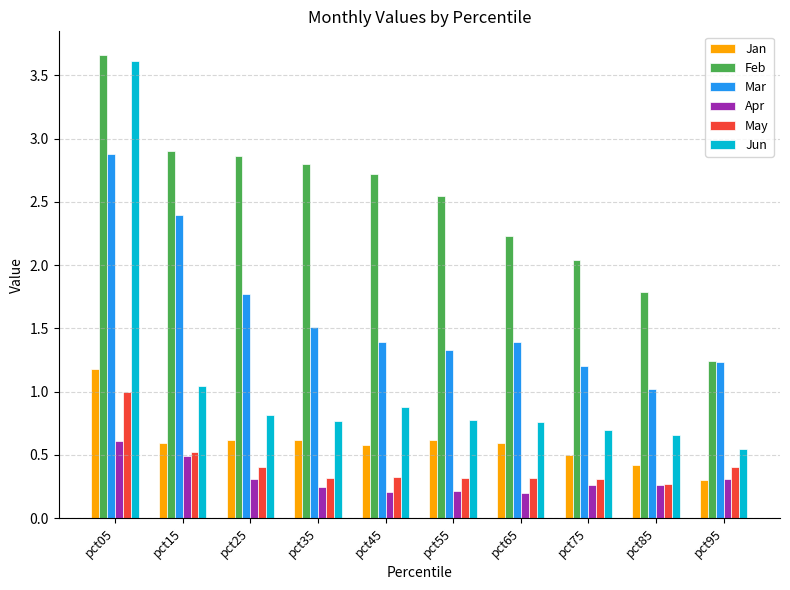

Is the value of Apr at pct85 greater than the value of Mar at pct35?

No